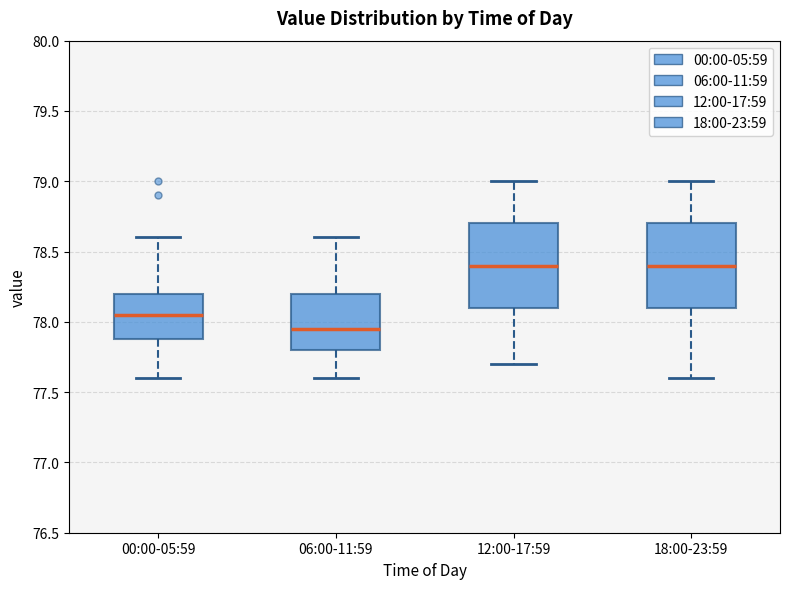

Reading left to right, read every box against the y-axis: the position of its median line, the range the box covers, and the ends of its whiskers. The values are not printed on the chart, so give them approximately, as read against the axis.

00:00-05:59: median 78.05, box 77.90 to 78.20, whiskers 77.60 to 78.60
06:00-11:59: median 77.95, box 77.80 to 78.20, whiskers 77.60 to 78.60
12:00-17:59: median 78.40, box 78.10 to 78.70, whiskers 77.70 to 79.00
18:00-23:59: median 78.40, box 78.10 to 78.70, whiskers 77.60 to 79.00